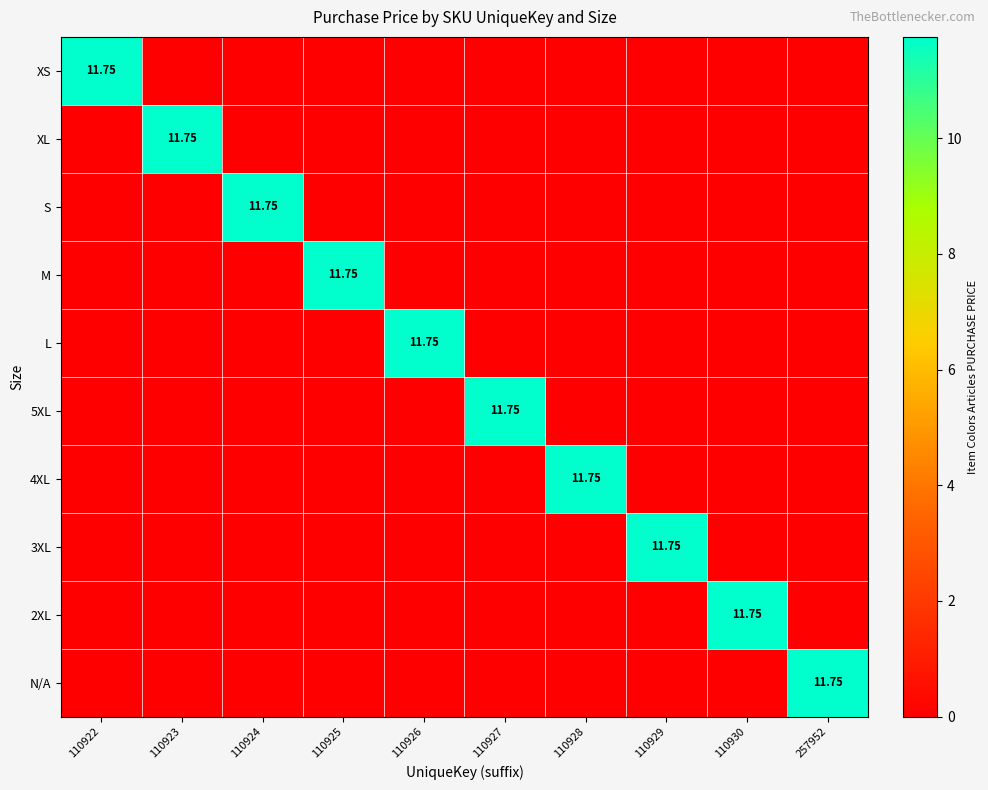

What is the spread (max minus min) of values at 110924?

11.8